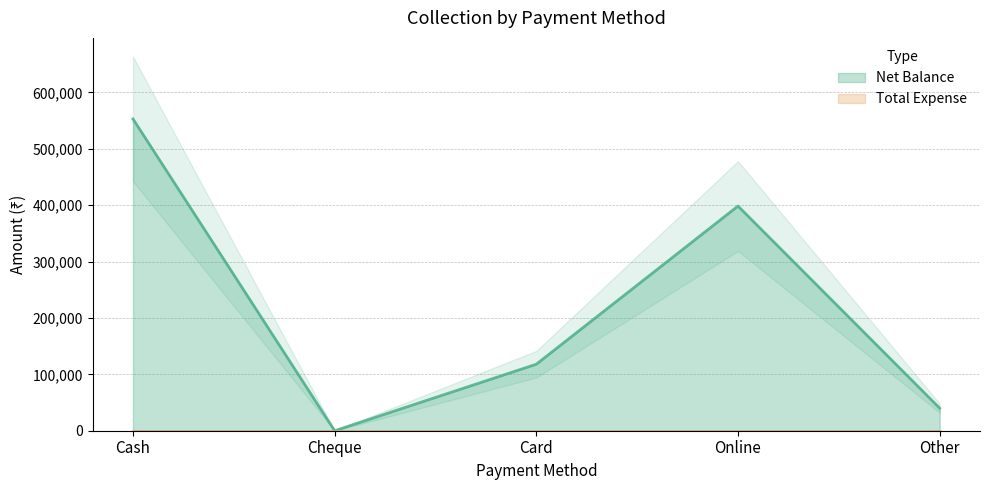

What is the approximate value at Other, to the nearest 100?

40000